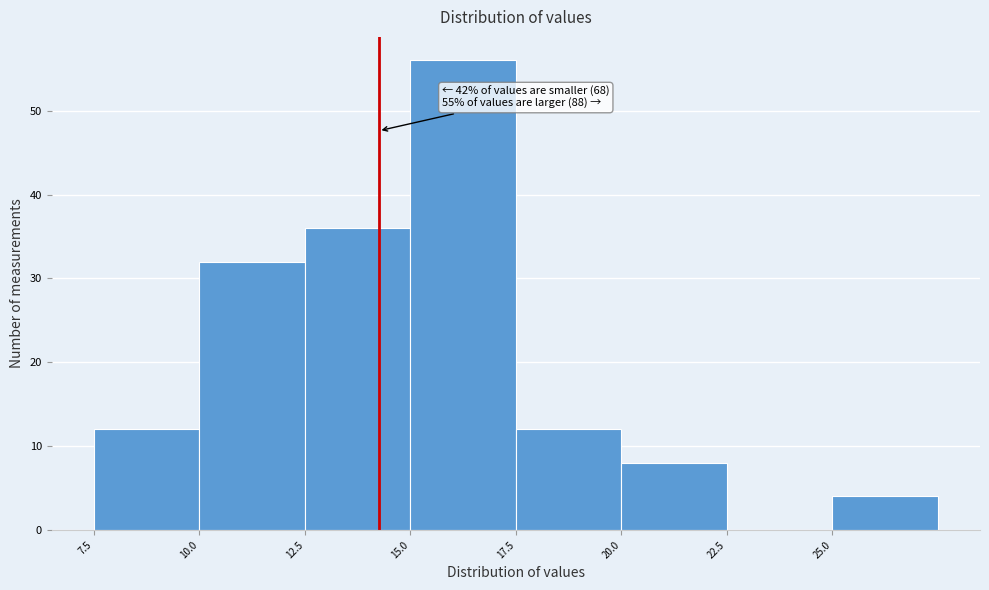

Over which range of the x-axis is the bar tallest?

15.0 to 17.5